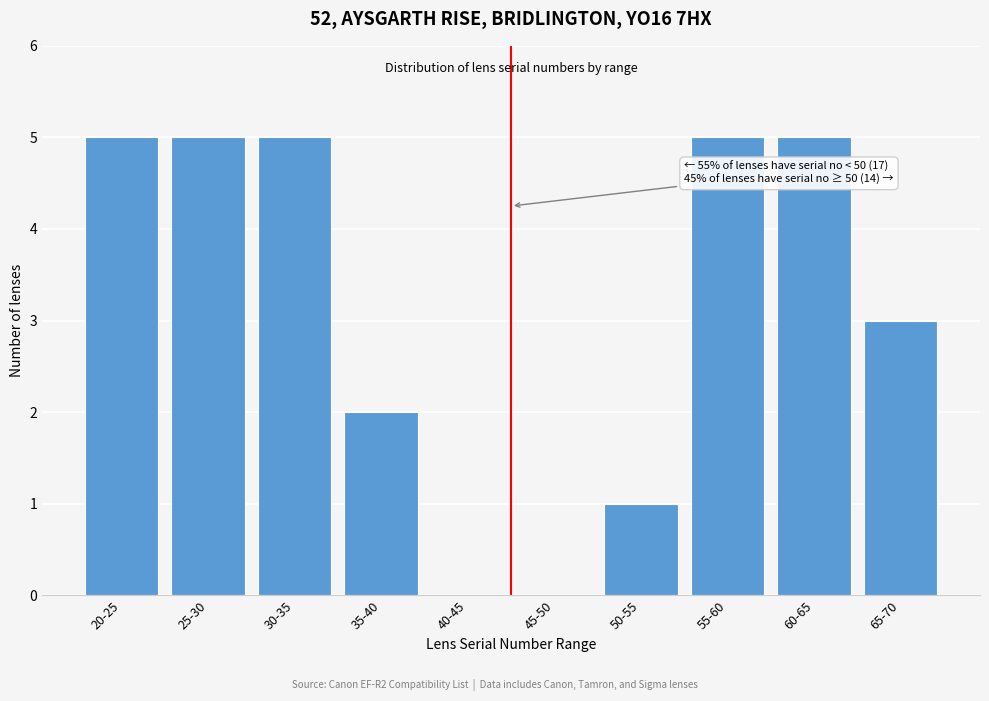

Reading left to right, transcribe all the data shown in this chart.

20-25=5	25-30=5	30-35=5	35-40=2	40-45=0	45-50=0	50-55=1	55-60=5	60-65=5	65-70=3